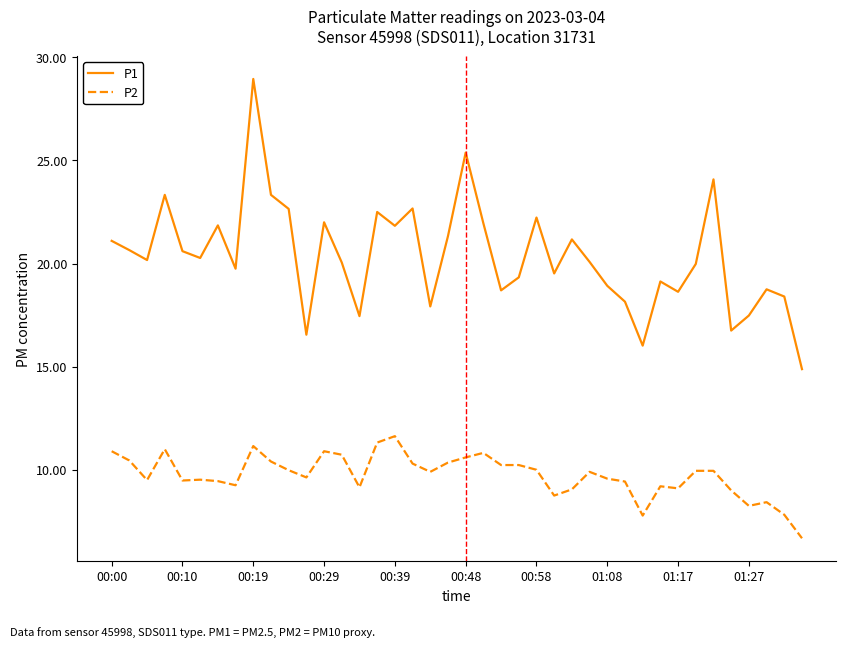

Which series has the largest range (max minus min)?

P1